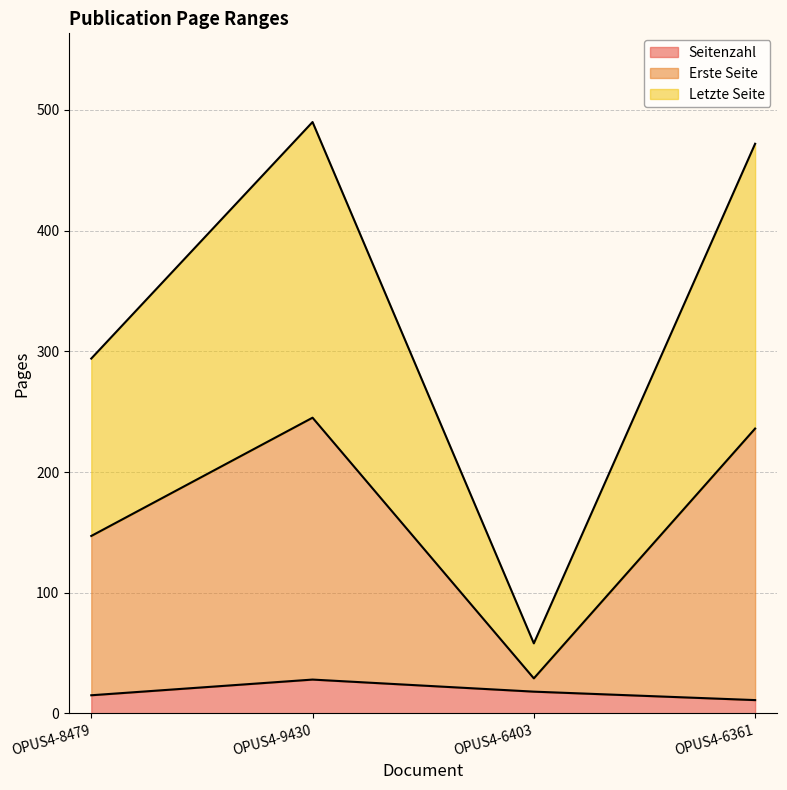

Which label corresponds to the largest value in the chart?

OPUS4-9430